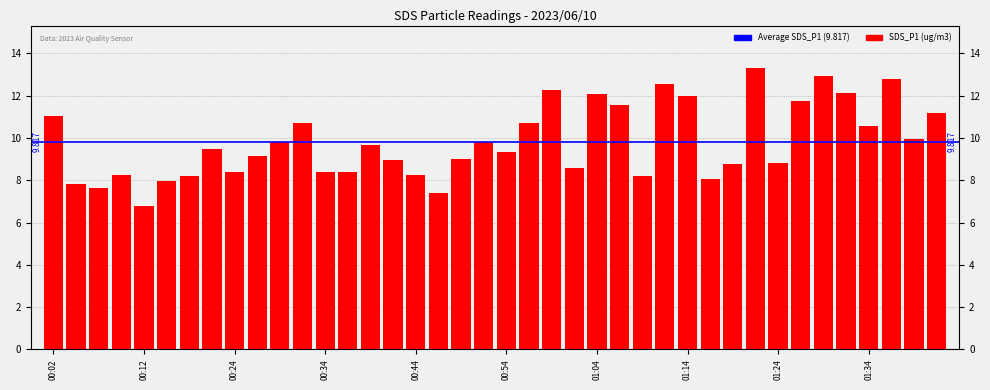

Between 01:34 and 00:34, which is larger?

01:34